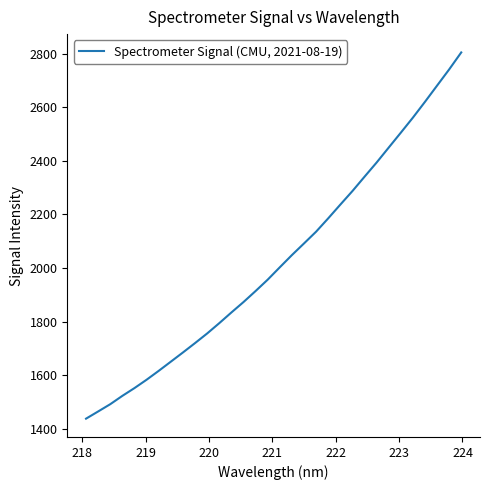

What is the difference between the maximum and minimum values?

1365.7